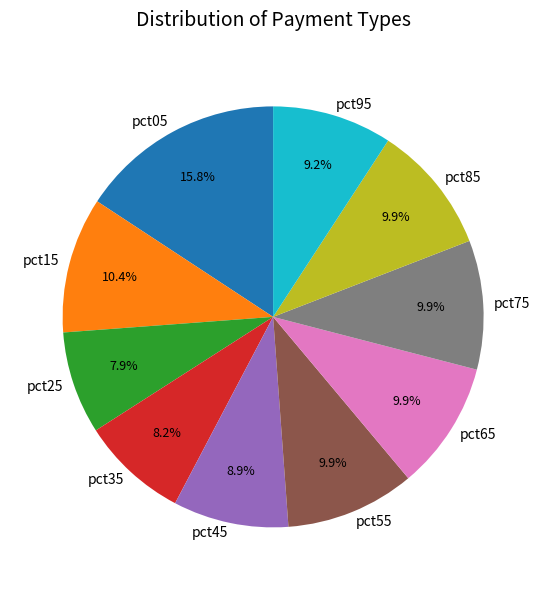

Is there any slice that represents more than half of the pie?

No